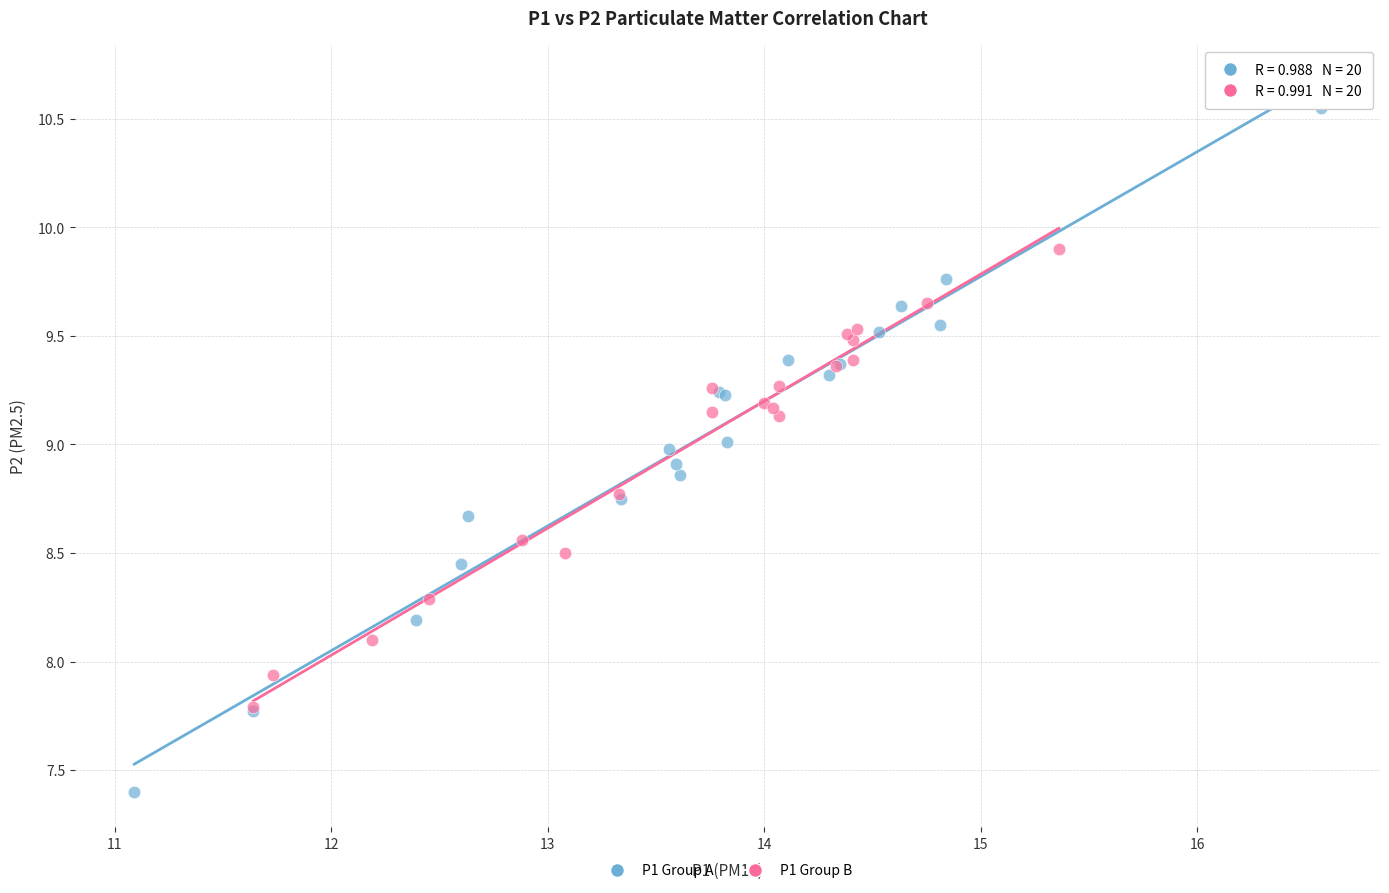

Which series has the largest Y range (max minus min)?

P1 Group A